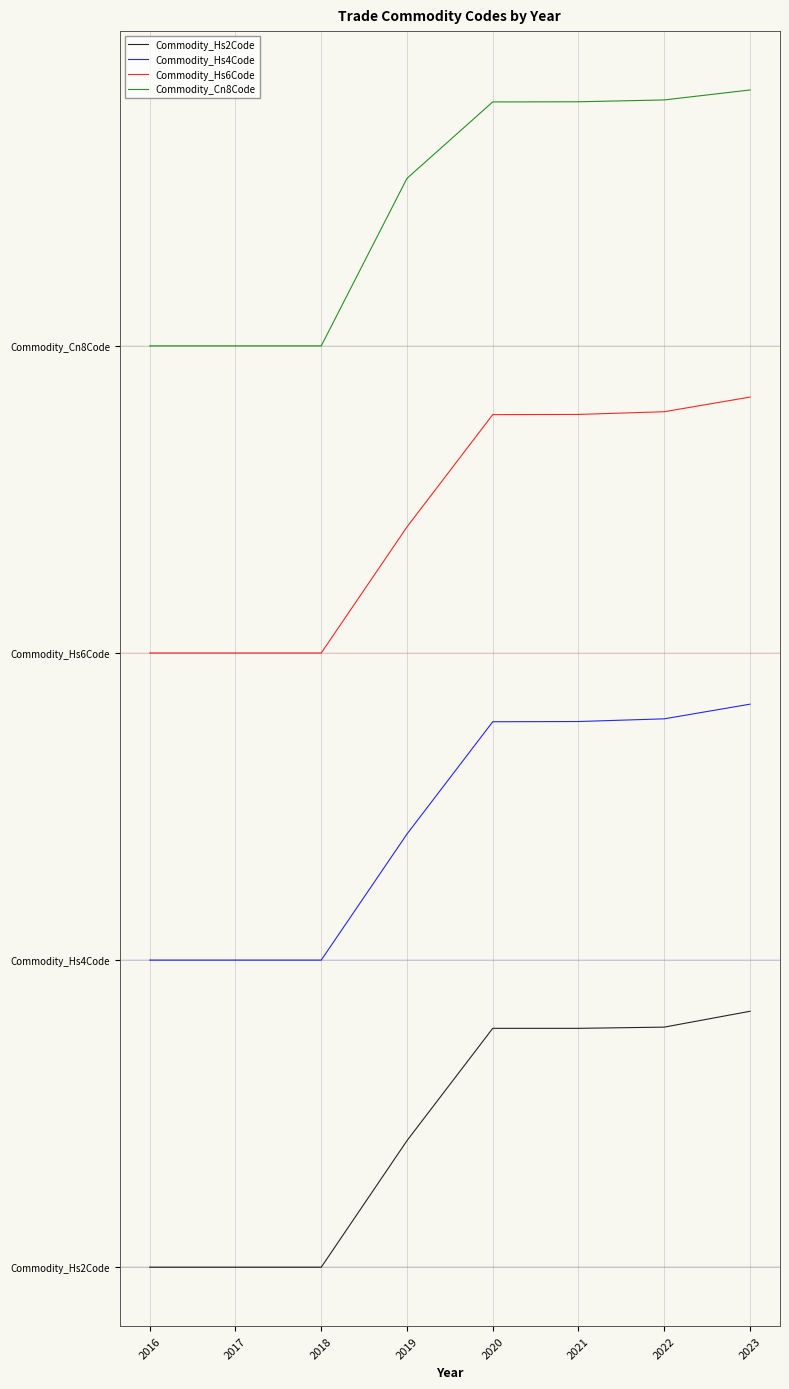

Is this an area chart (filled region under the line)?

No